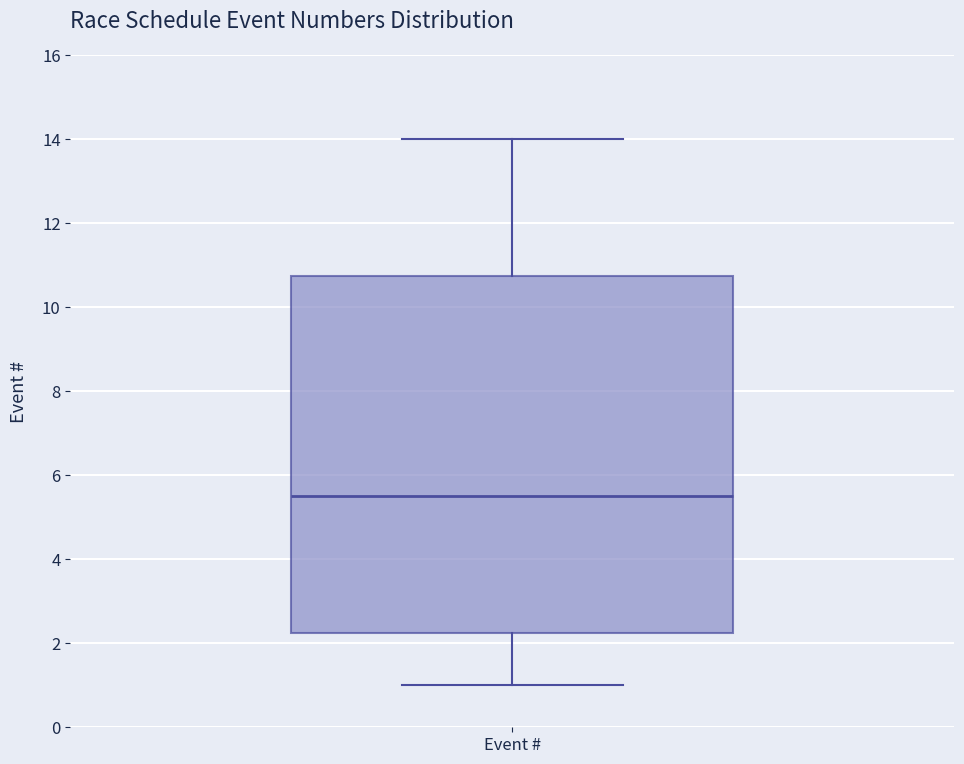

Where does the lower whisker of the box for Event # end on the y-axis? The values are not printed on the chart, so give them approximately, as read against the axis.

1.0